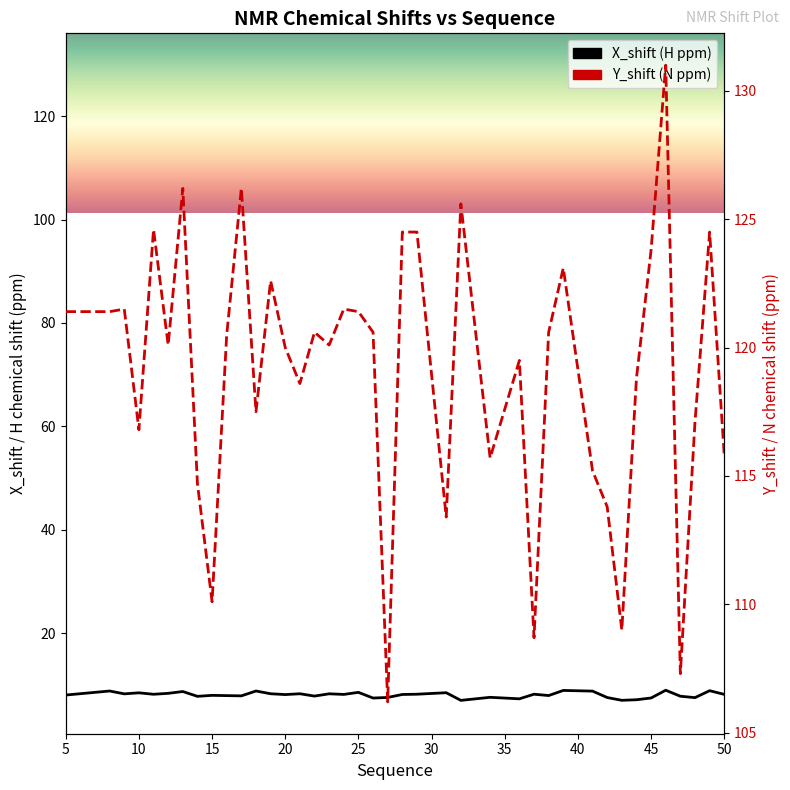

True or false: Y_shift (N ppm) has more than 2 points higher than both neighbors.

True